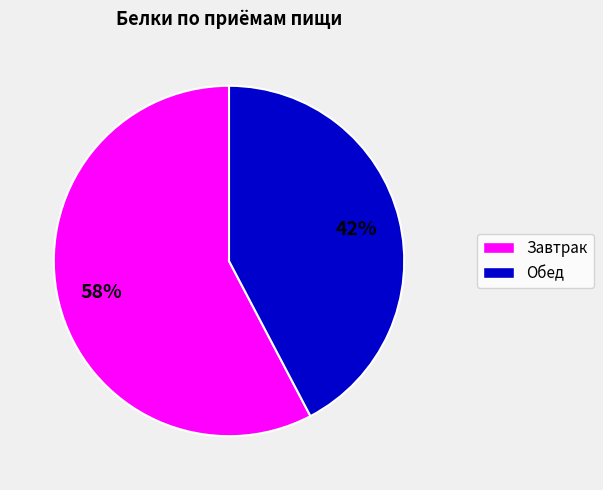

Is there a majority slice in this chart?

Yes